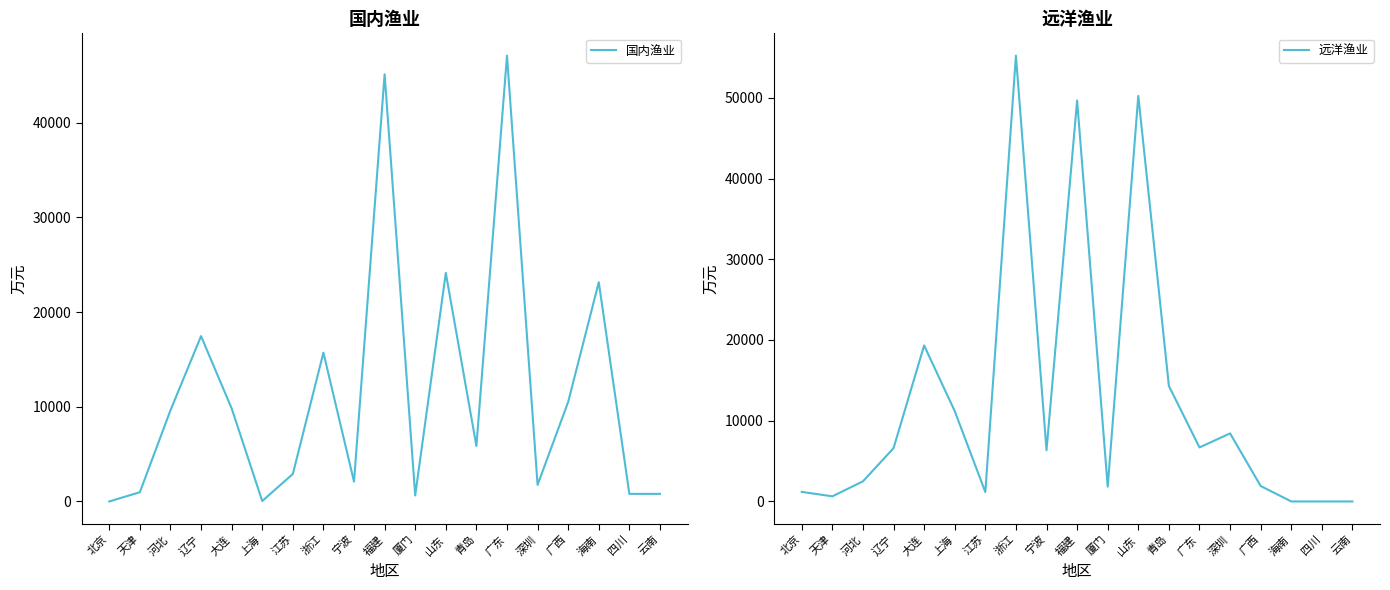

What is the label of the 5th point from the right?

深圳